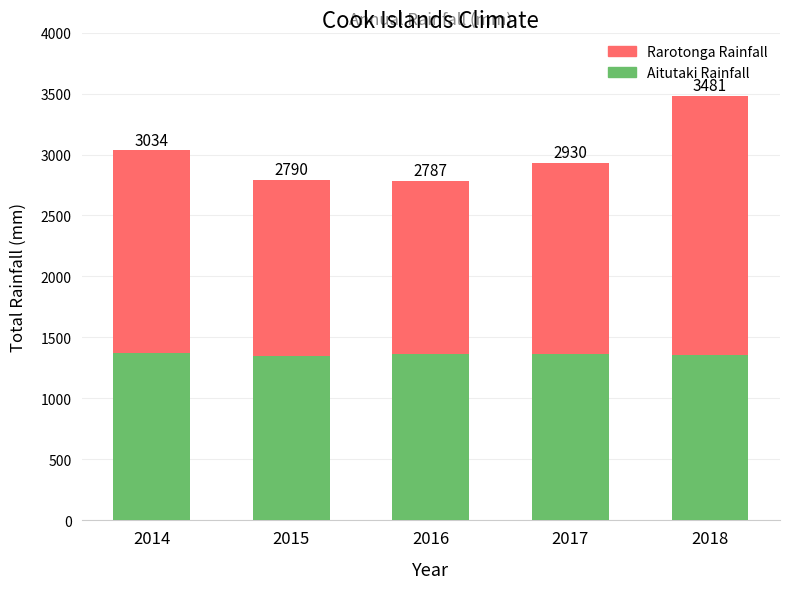

Does the chart contain any negative values?

No